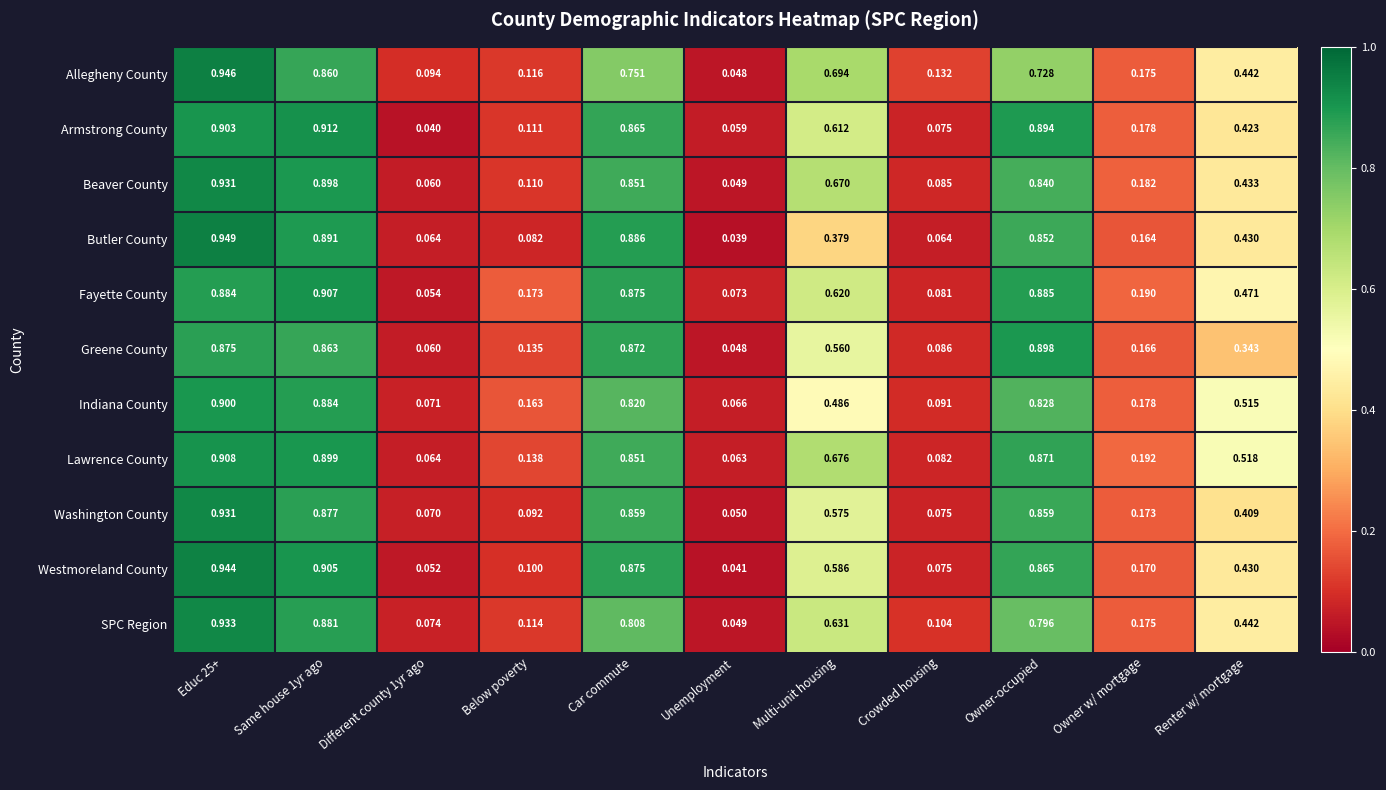

Which series changed the most between Same house 1yr ago and Owner w/ mortgage?

Westmoreland County